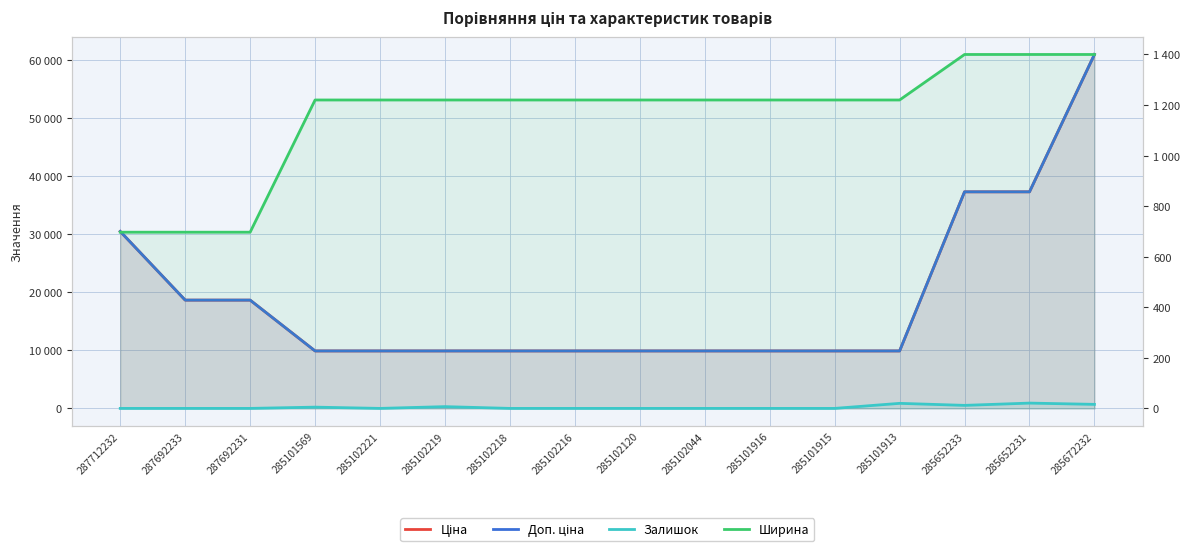

Which series has the largest total across all categories?

Ціна